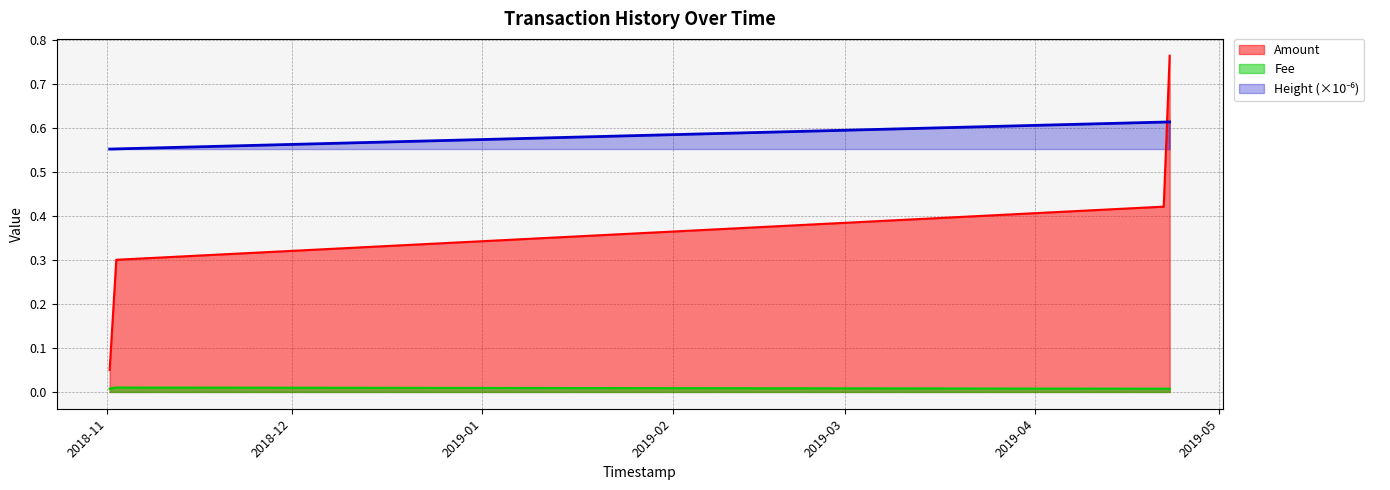

True or false: Fee and Amount intersect in this chart.

False